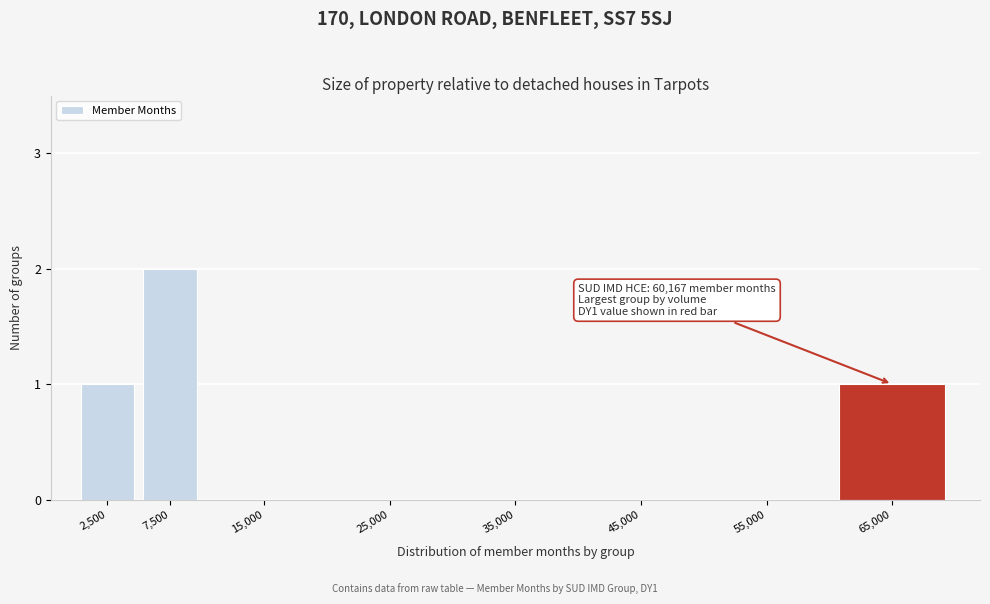

Reading left to right, transcribe all the data shown in this chart.

2,500=1	7,500=2	15,000=0	25,000=0	35,000=0	45,000=0	55,000=0	65,000=1